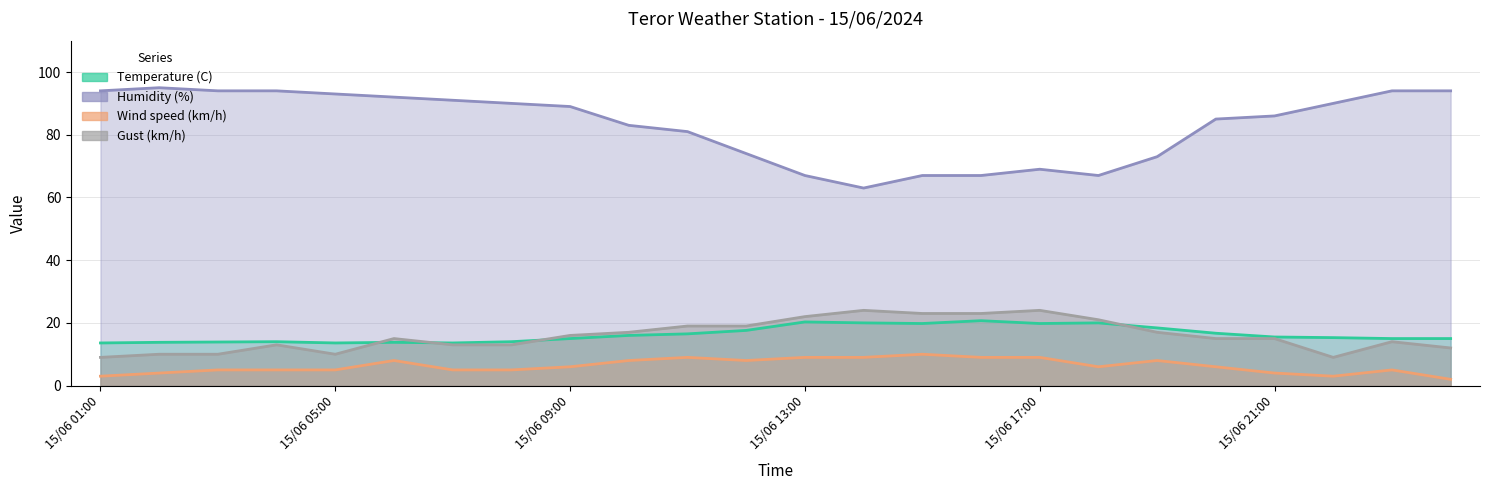

At 15/06 20:00, list the series in order from smallest to largest.

Wind speed (km/h), Gust (km/h), Temperature (C), Humidity (%)